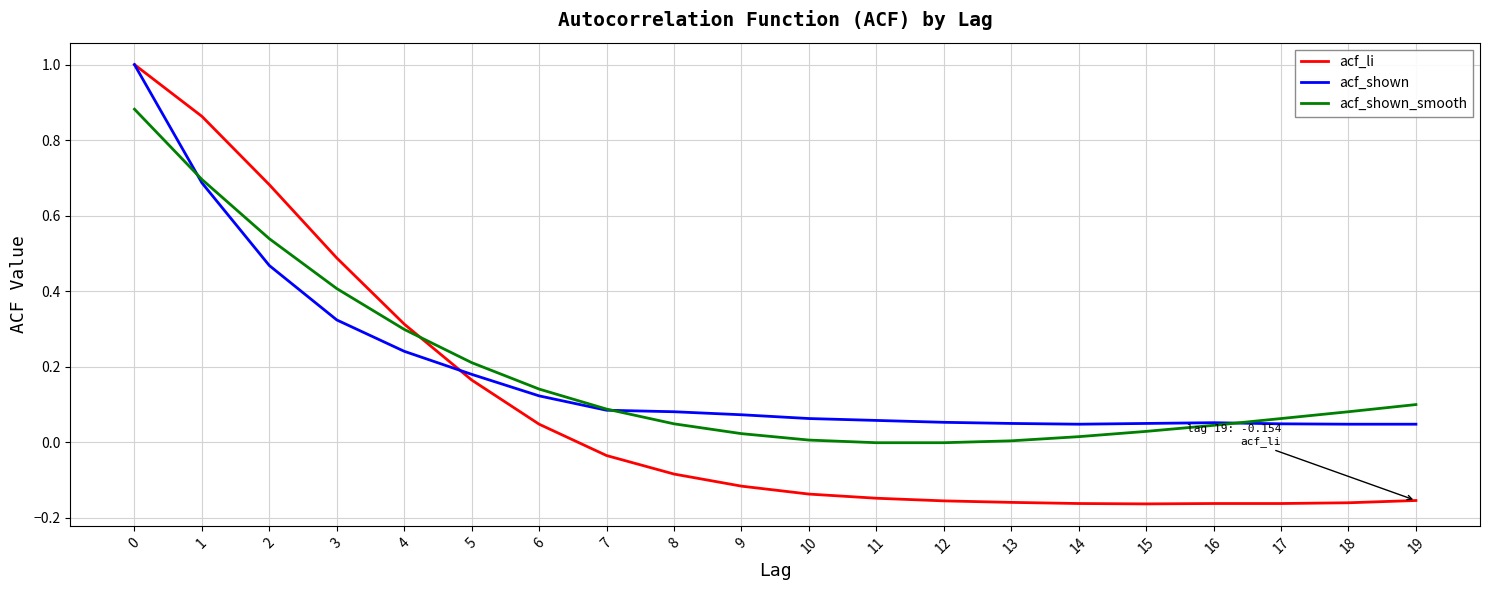

Between 6 and 12, which series saw the biggest shift?

acf_li